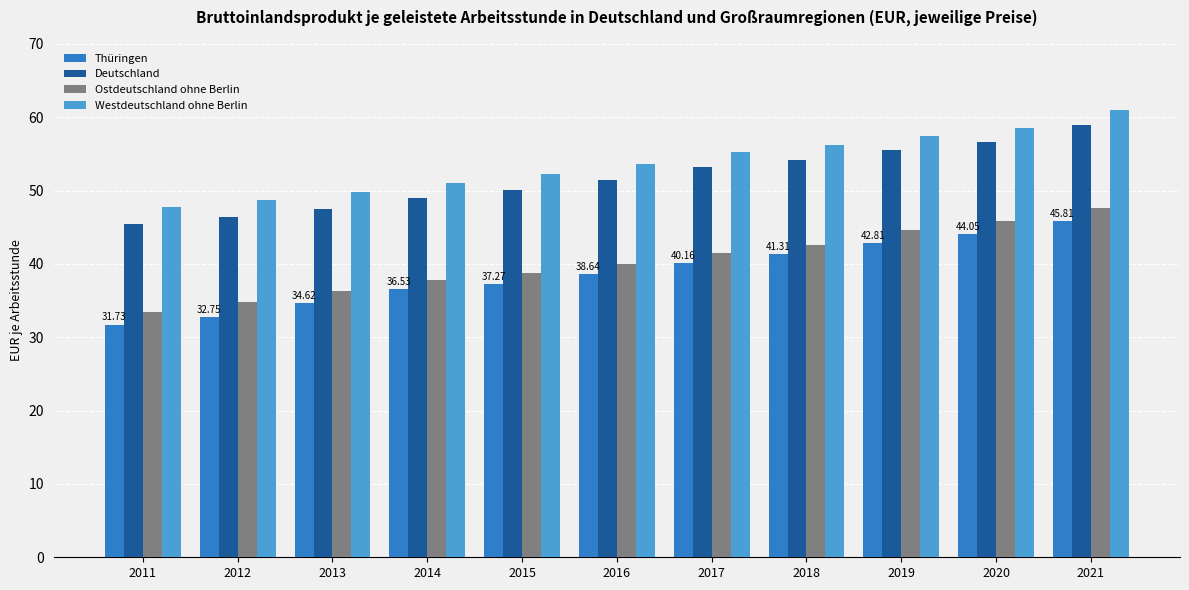

At which label does Thüringen reach its minimum?

2011